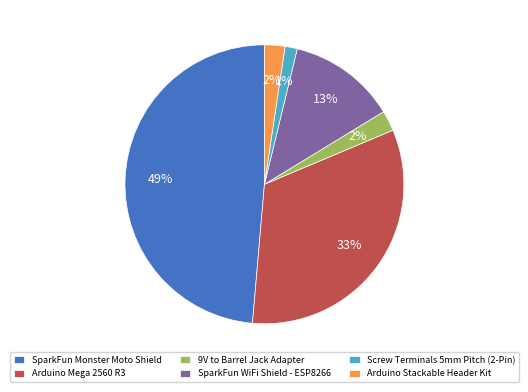

True or false: Arduino Mega 2560 R3 accounts for 24% of the total.

False